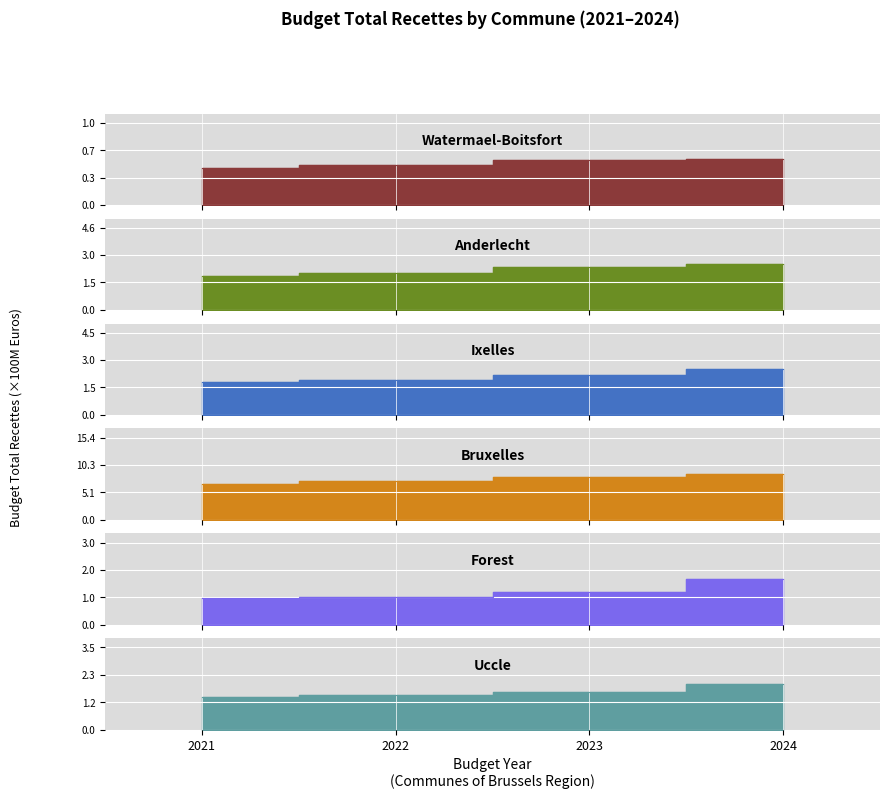

What is the difference between the maximum and minimum values in the Bruxelles series?

1.8